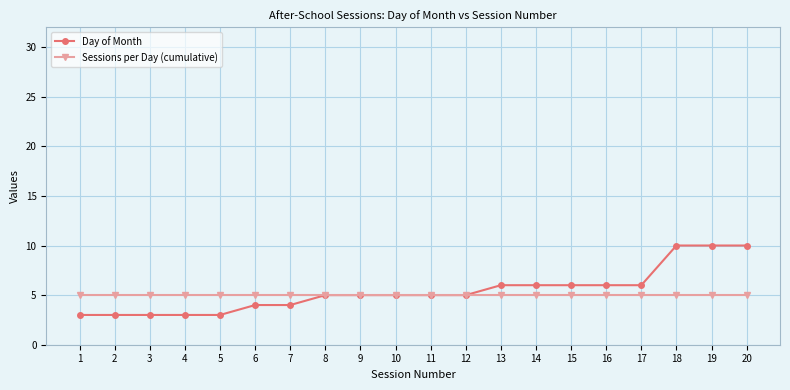

What value does the Sessions per Day (cumulative) series have at 1?

5